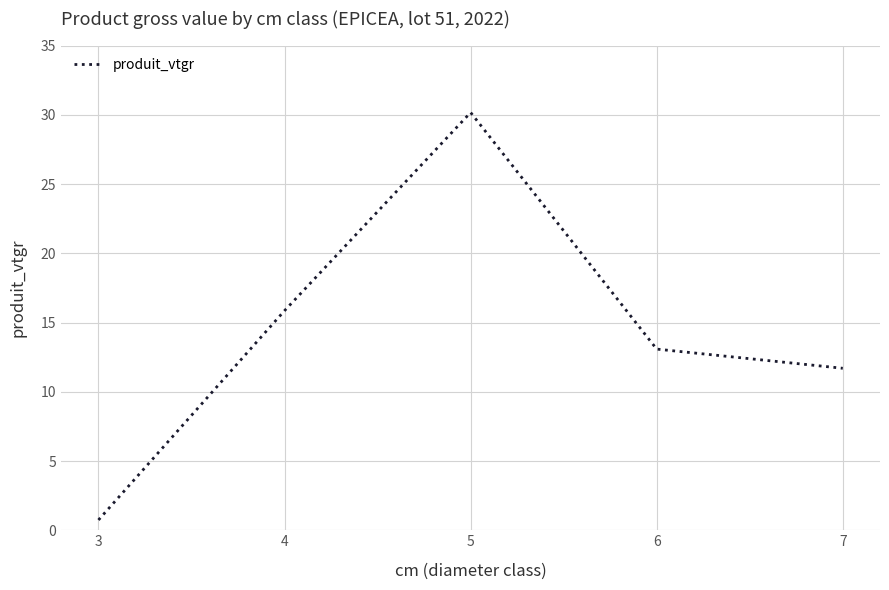

Approximately how many times larger is the value at 6 compared to 4?

0.8